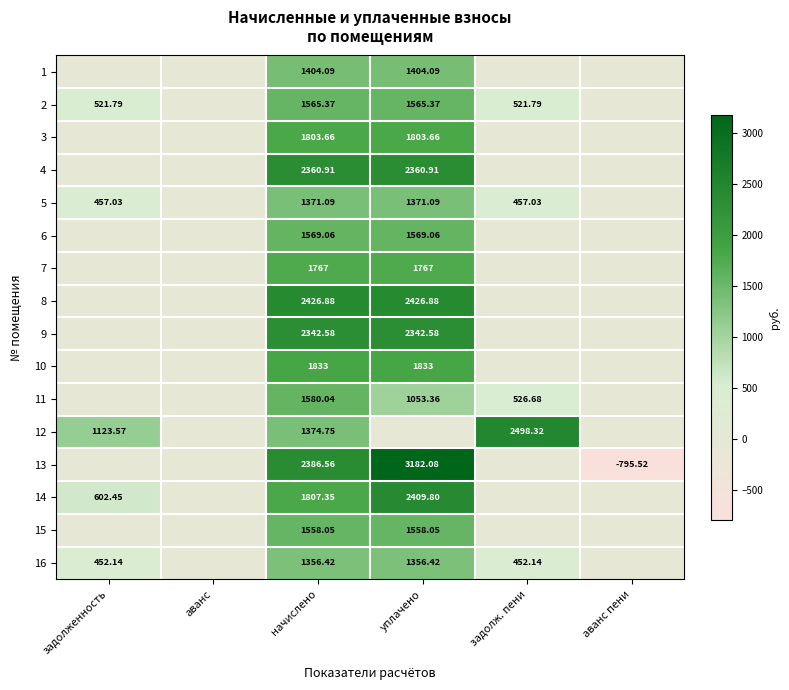

Is the value of 16 at задолж. пени greater than the value of 5 at начислено?

No